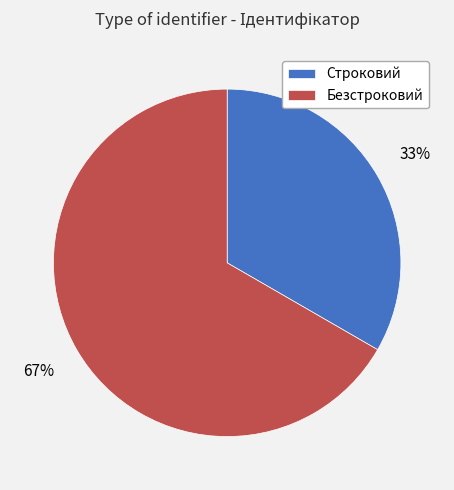

Is there a majority slice in this chart?

Yes